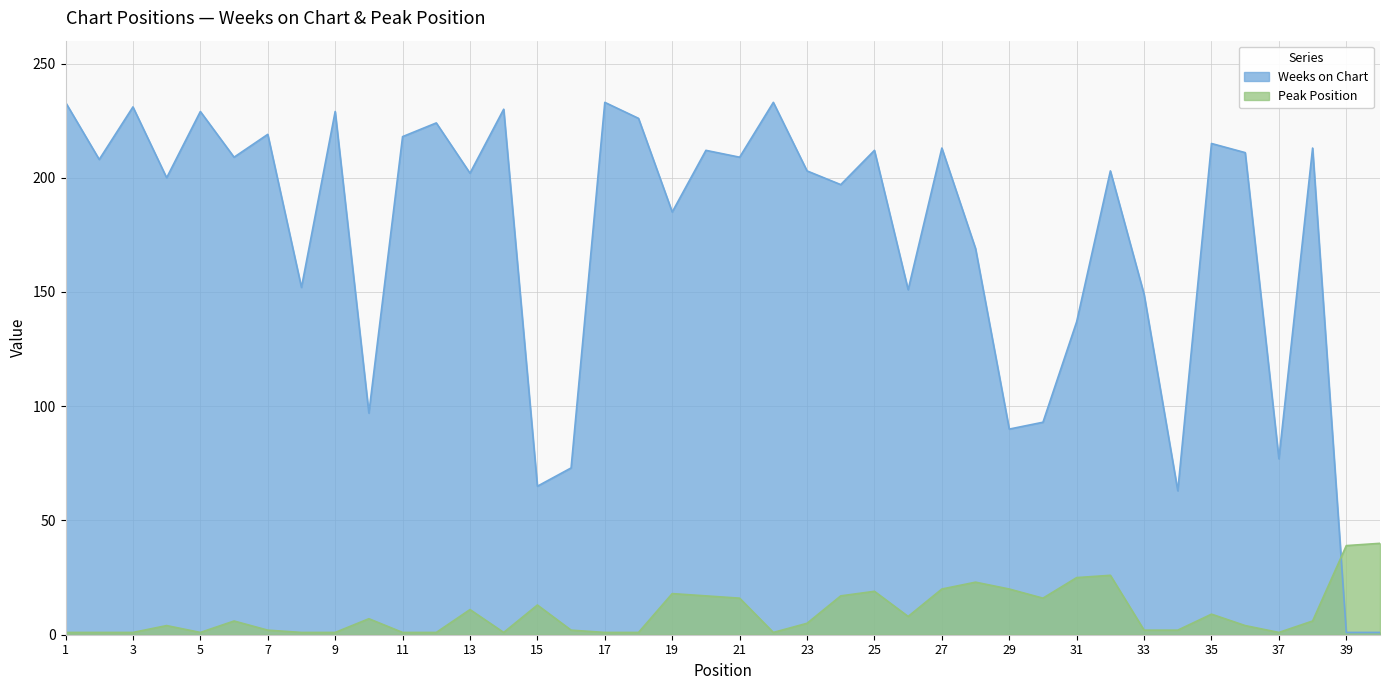

Which series has the largest total across all categories?

Weeks on Chart